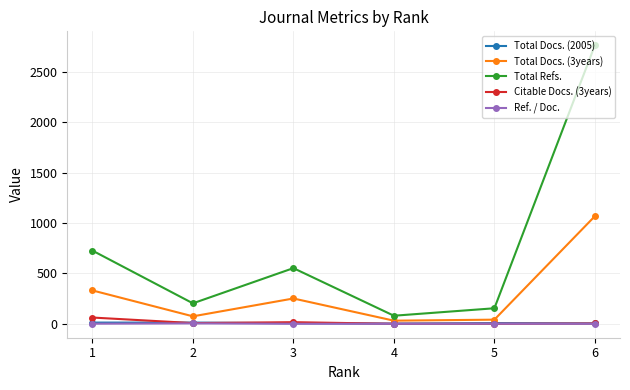

What is the spread (max minus min) of values at 5?

154.0